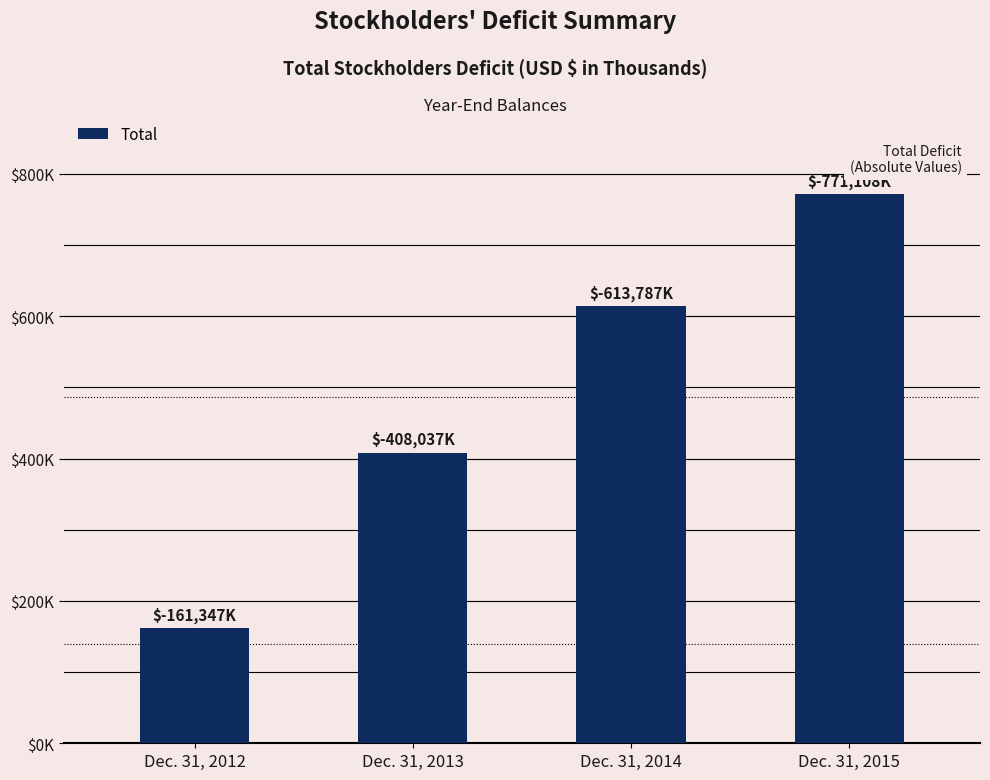

Does the chart contain any negative values?

No